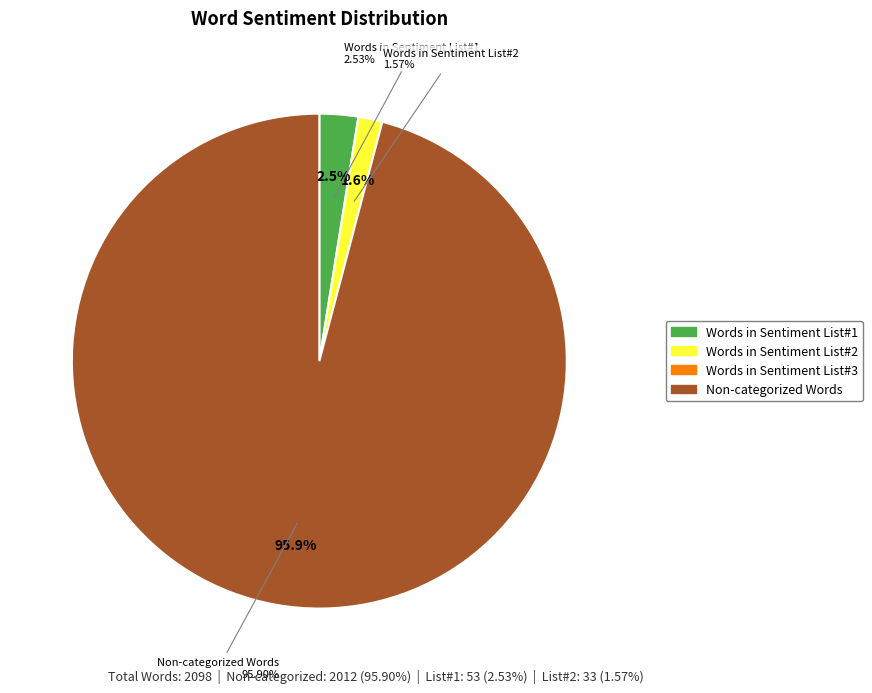

The Non-categorized Words slice represents 83% of the pie. True or false?

False